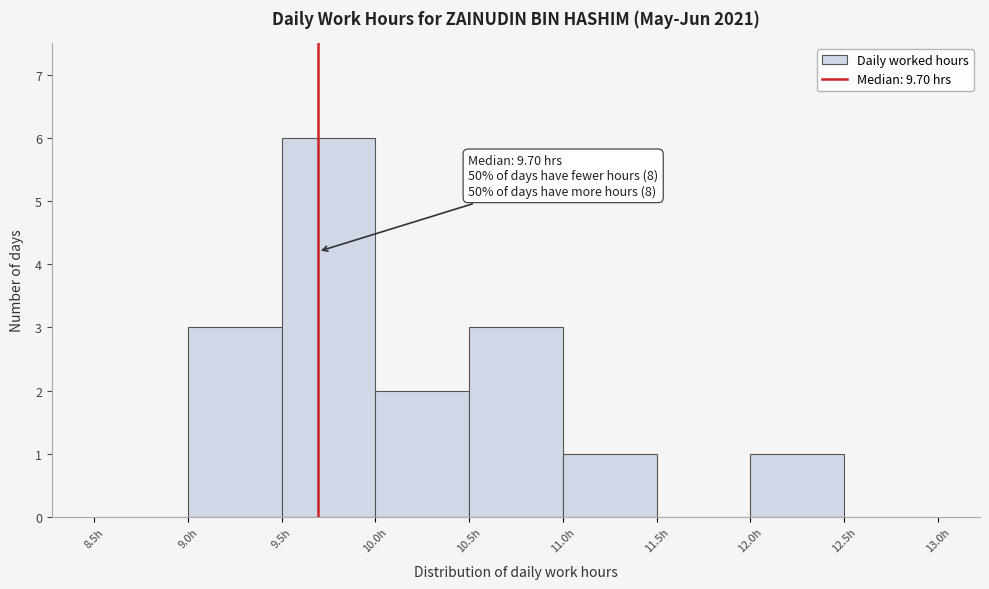

Over which range of the x-axis is the bar tallest?

9.5 to 10.0